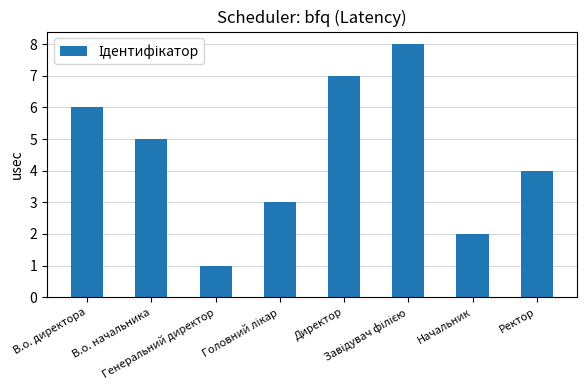

What is the maximum value shown in the chart?

8